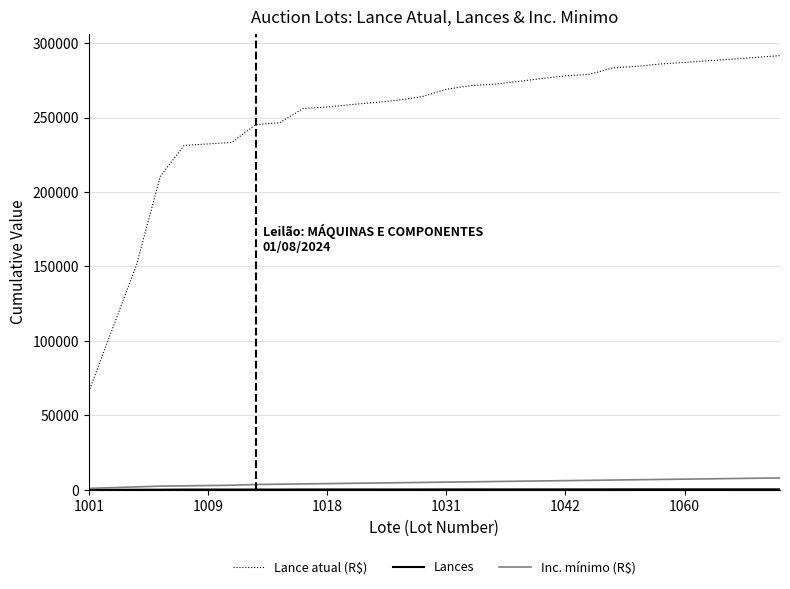

Does the chart display data point markers on the line(s)?

No